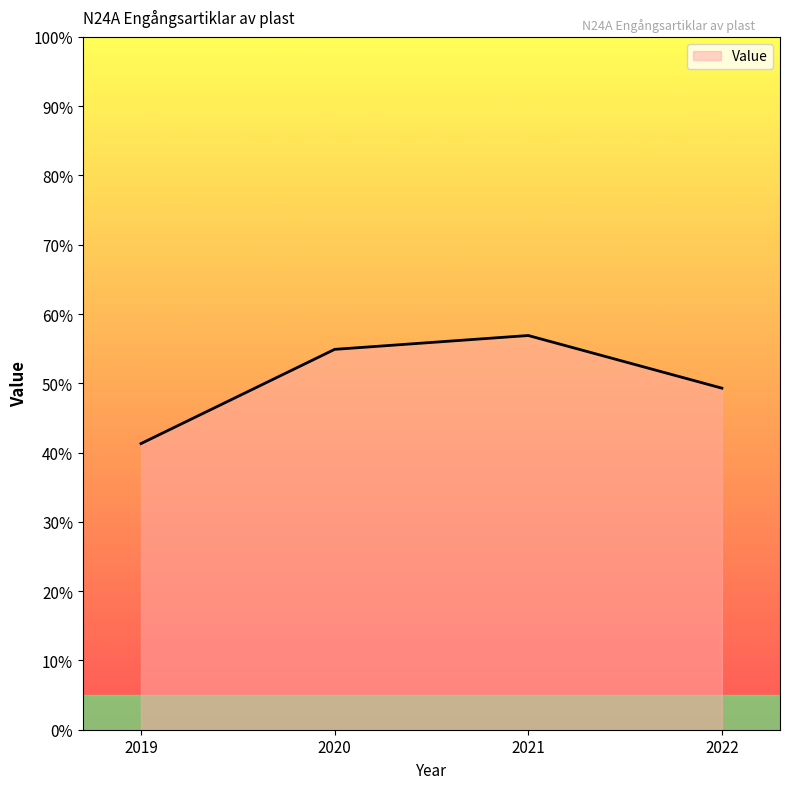

True or false: the data shows 31.4 at 2021.

False